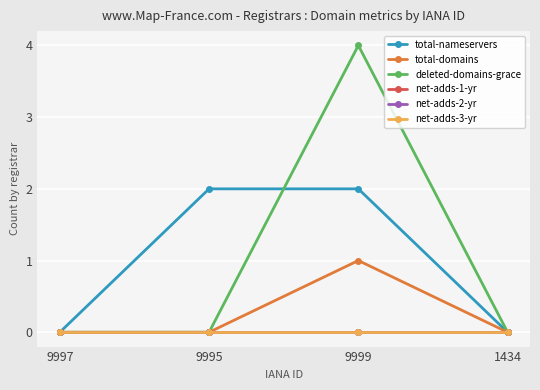

Which series has the widest spread of values?

deleted-domains-grace